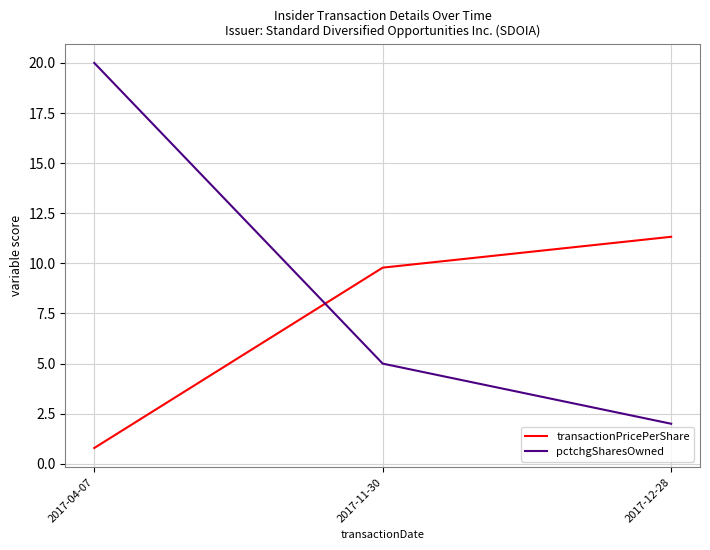

What is the sum of the pctchgSharesOwned values at 2017-11-30 and 2017-12-28?

7.0